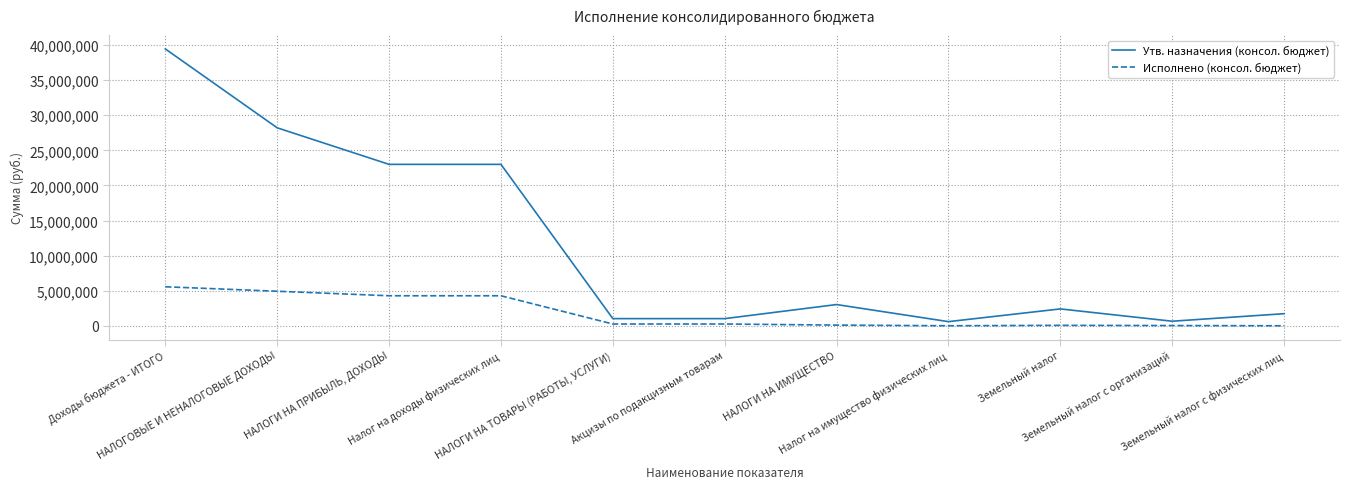

What is the average value of the Утв. назначения (консол. бюджет) series?

11295503.1